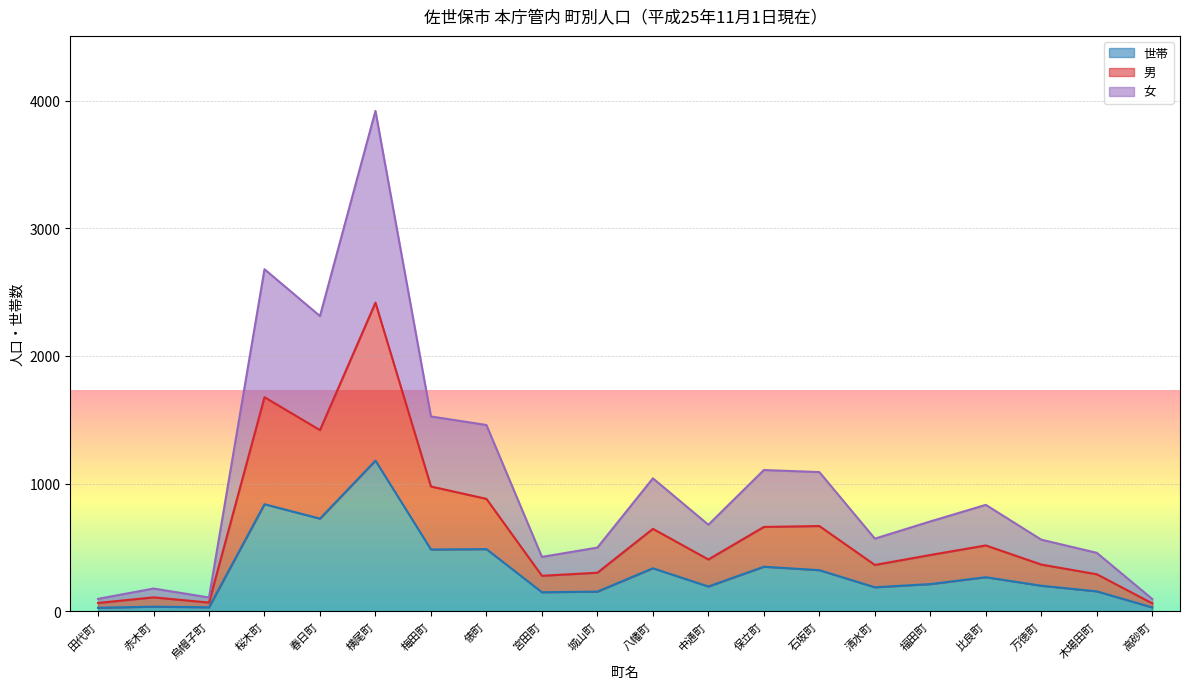

Reading left to right, extract all data points from this chart.

世帯: 田代町=26	赤木町=35	烏帽子町=30	桜木町=838	春日町=725	横尾町=1180	梅田町=483	俵町=486	宮田町=148	城山町=153	八幡町=336	中通町=193	保立町=348	石坂町=321	清水町=187	福田町=212	比良町=266	万徳町=199	木場田町=155	高砂町=29
男: 田代町=64	赤木町=108	烏帽子町=67	桜木町=1677	春日町=1419	横尾町=2418	梅田町=977	俵町=880	宮田町=277	城山町=301	八幡町=645	中通町=405	保立町=660	石坂町=667	清水町=362	福田町=440	比良町=515	万徳町=365	木場田町=289	高砂町=61
女: 田代町=96	赤木町=177	烏帽子町=107	桜木町=2680	春日町=2313	横尾町=3921	梅田町=1526	俵町=1459	宮田町=425	城山町=498	八幡町=1041	中通町=677	保立町=1106	石坂町=1090	清水町=568	福田町=703	比良町=833	万徳町=560	木場田町=457	高砂町=95